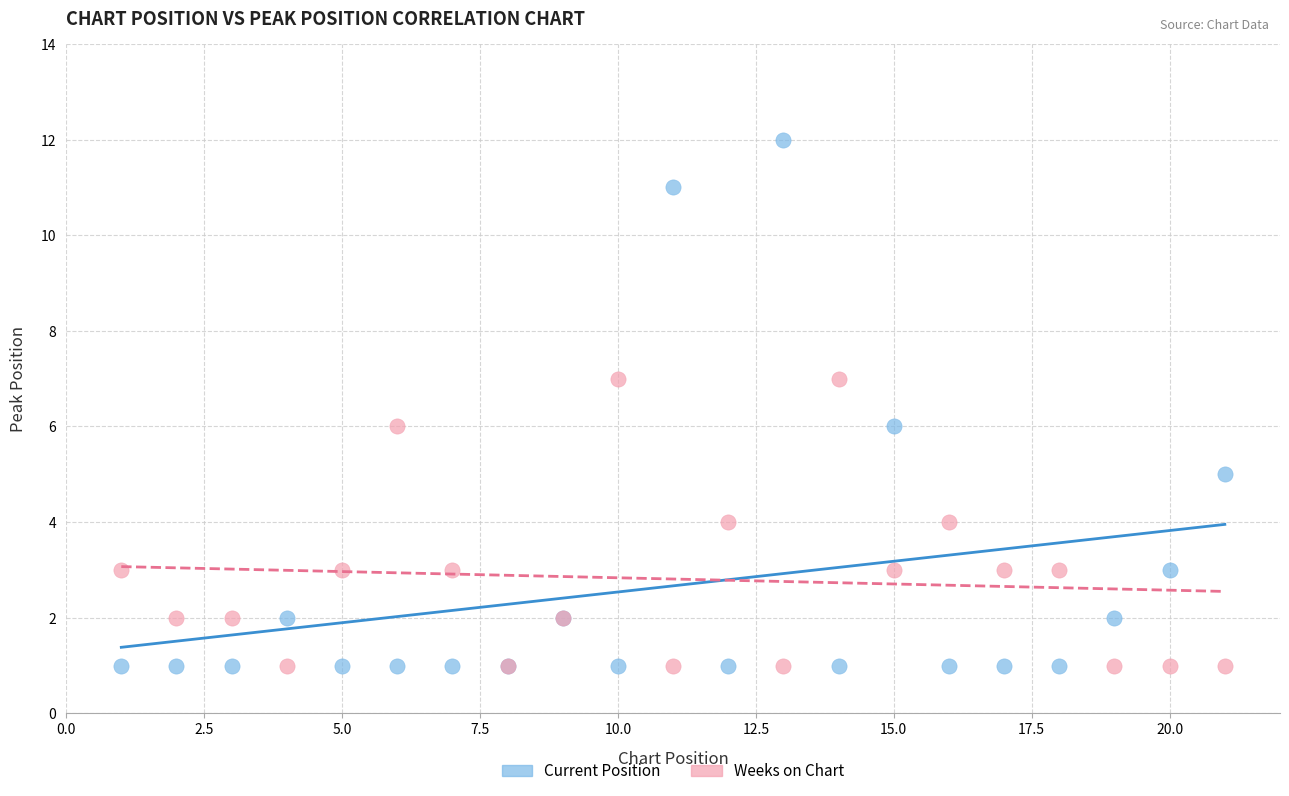

What is the X range (max minus min) for the scatter plot?

20